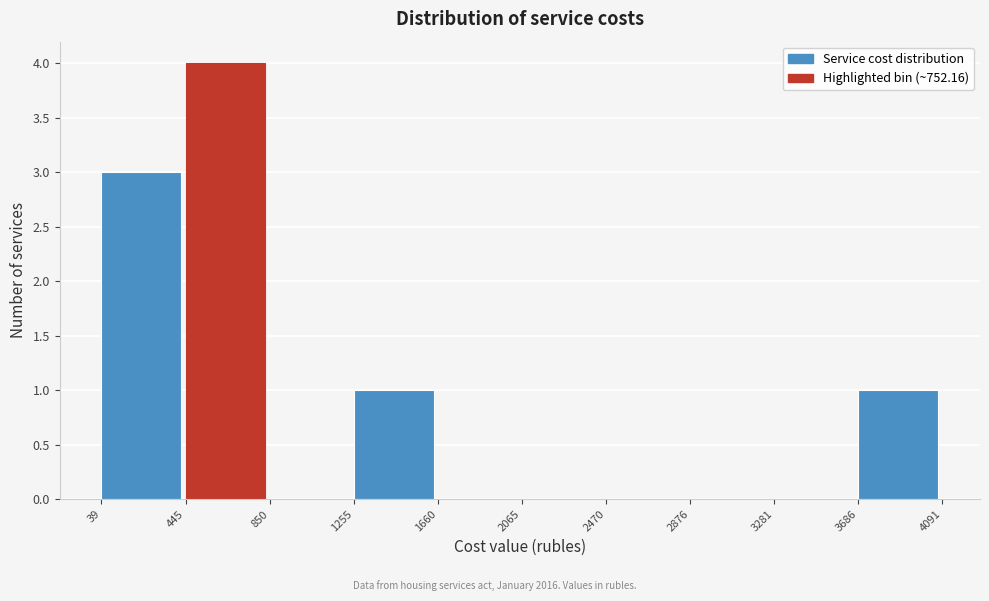

Over which range of the x-axis is the bar tallest?

445 to 850